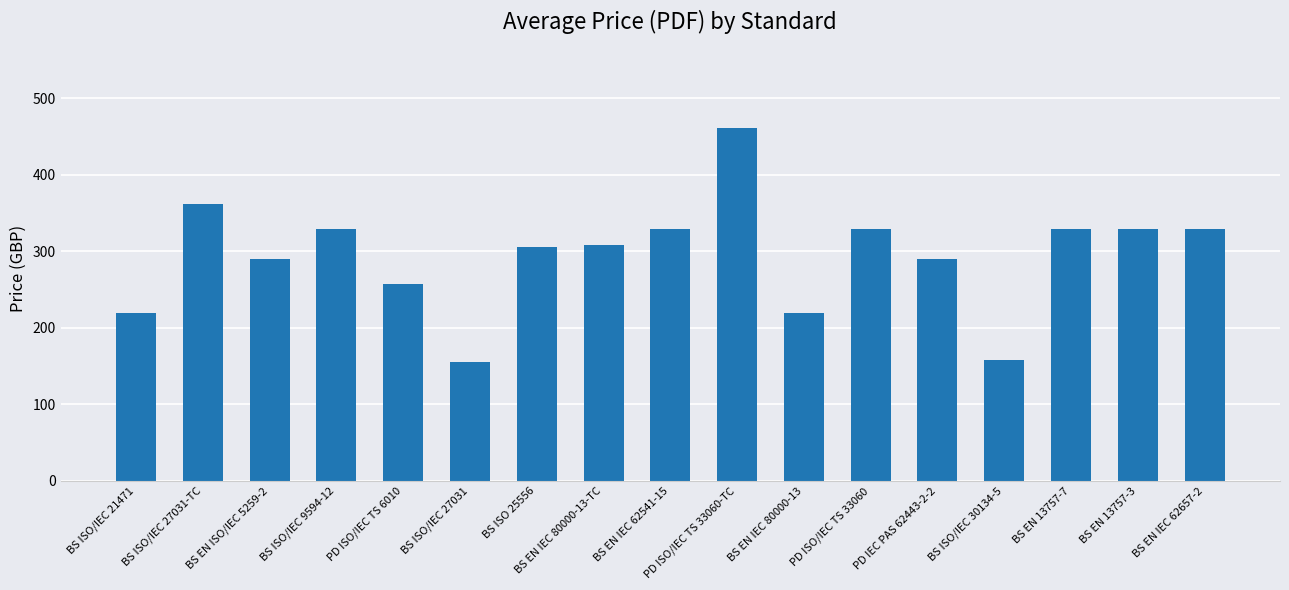

Where does the data first go above 308?

BS ISO/IEC 27031-TC